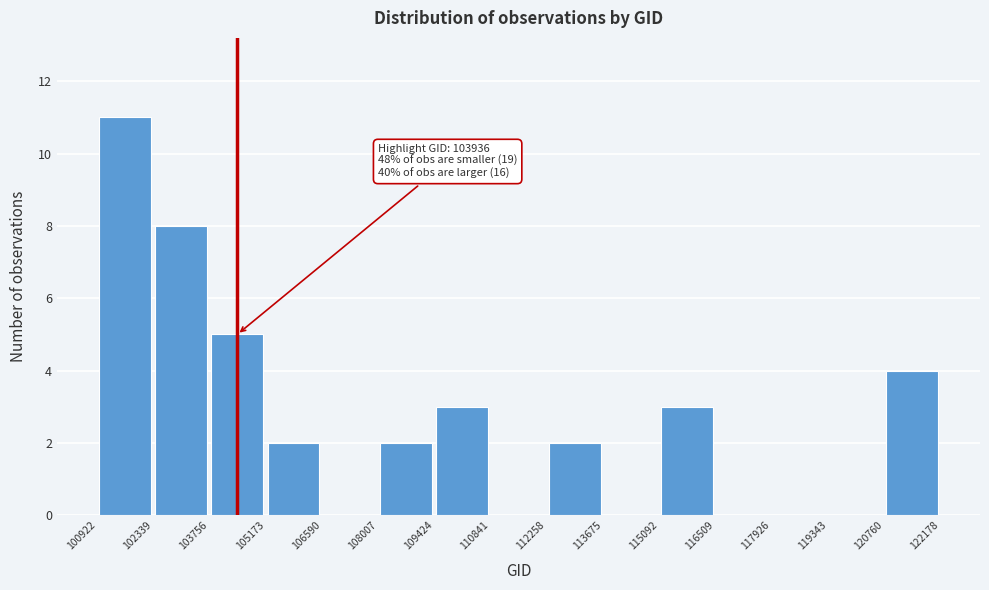

Which range on the x-axis has the tallest bar?

100922 to 102339